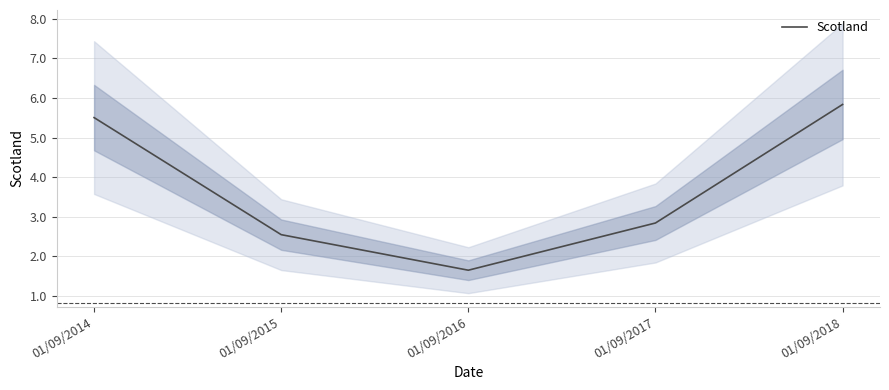

How many data points does each series have?

5